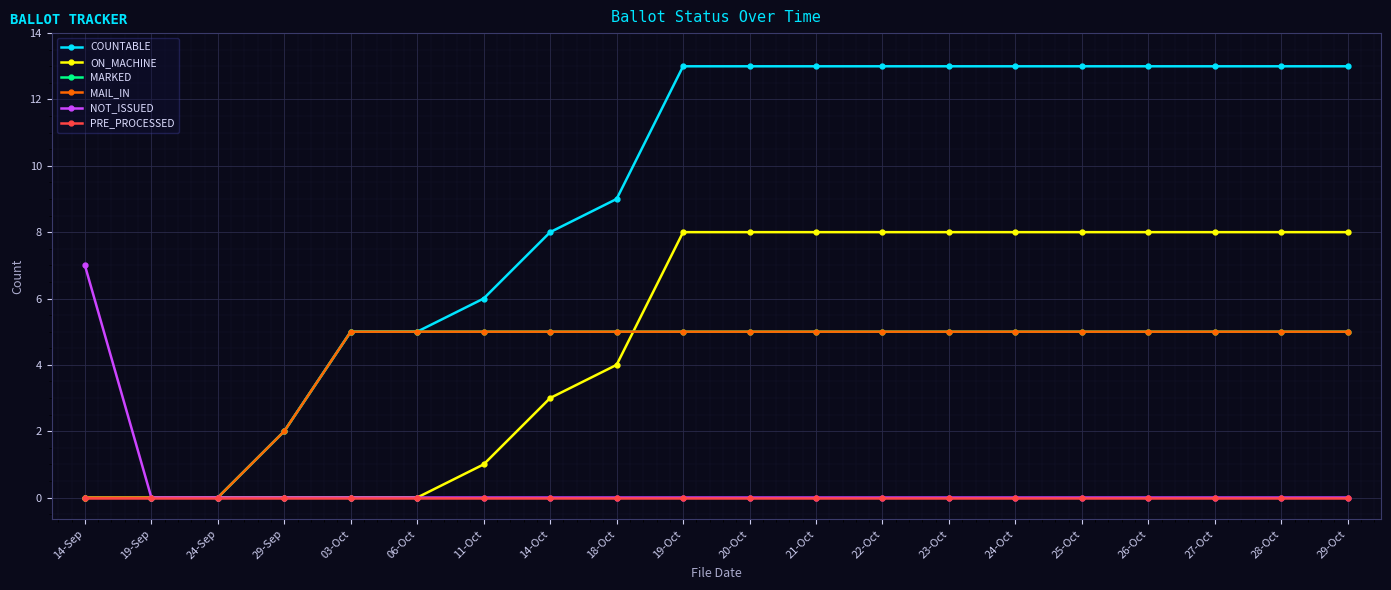

Is this an area chart (filled region under the line)?

No